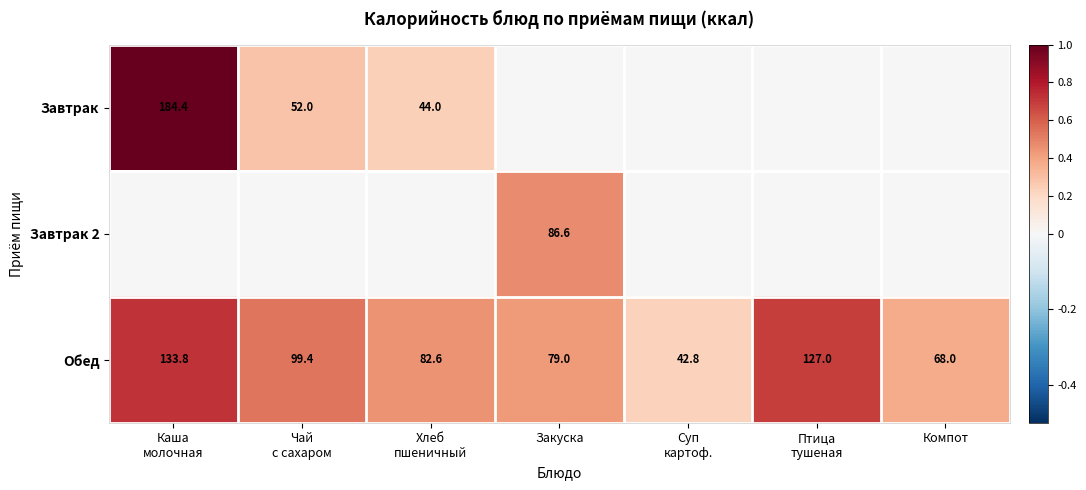

What is the sum of all Обед values?

632.6